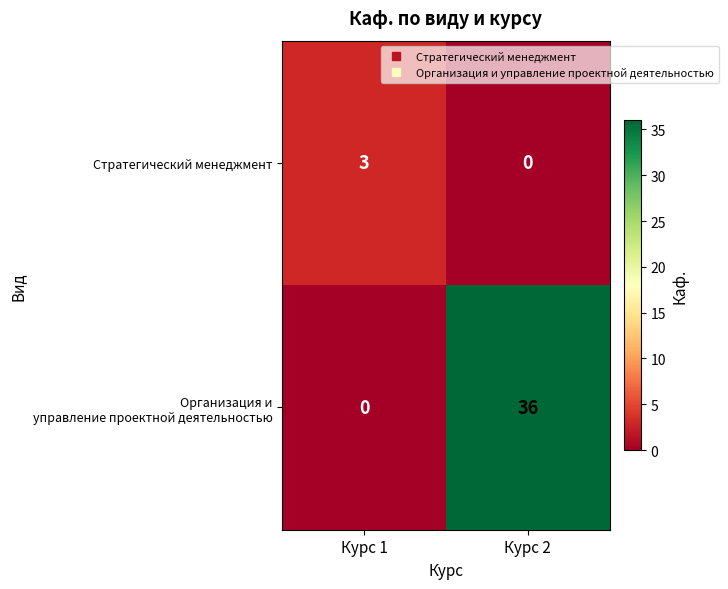

The Стратегический менеджмент series shows 2 at Курс 2. True or false?

False